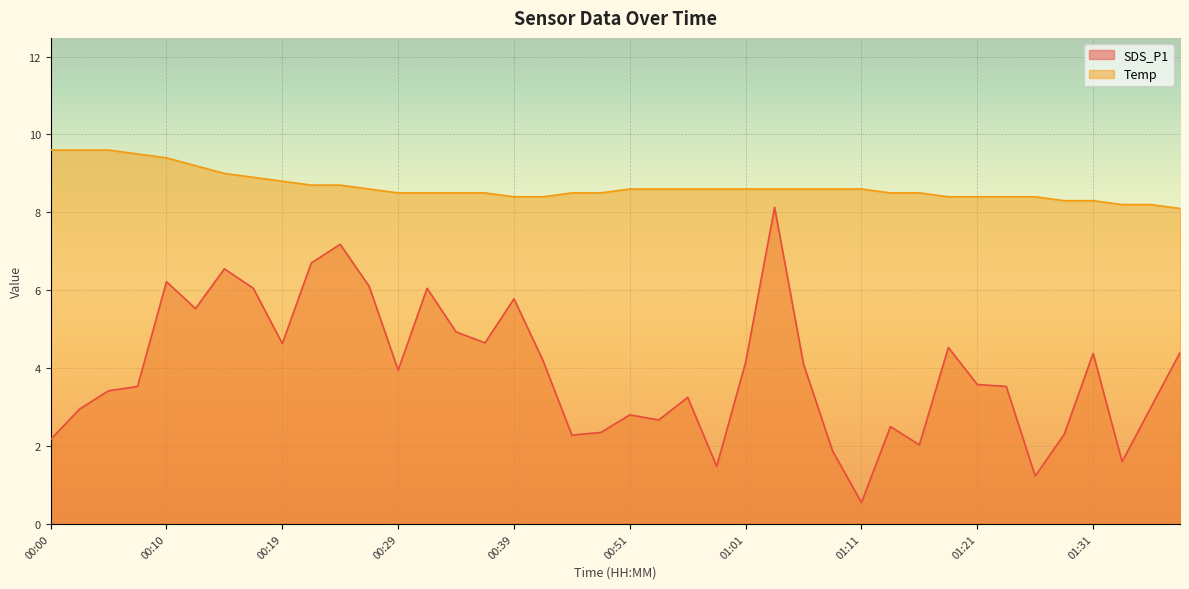

Which label corresponds to the smallest value in the chart?

01:11